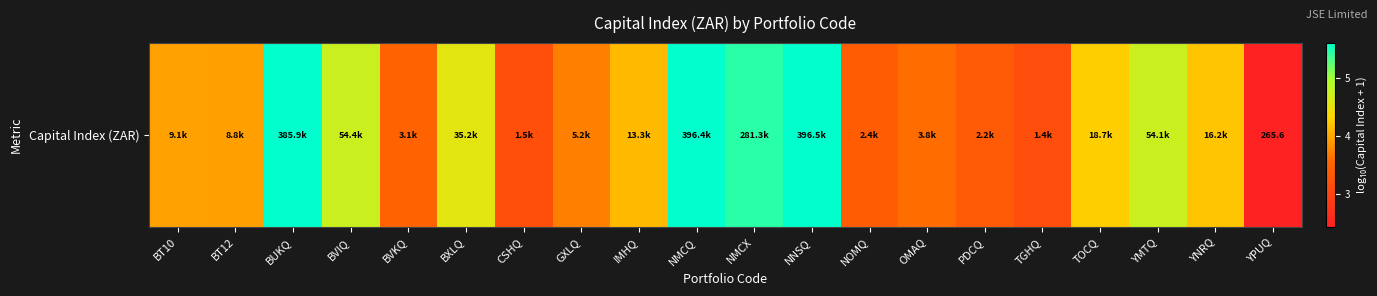

How many data points are less than 4?

10